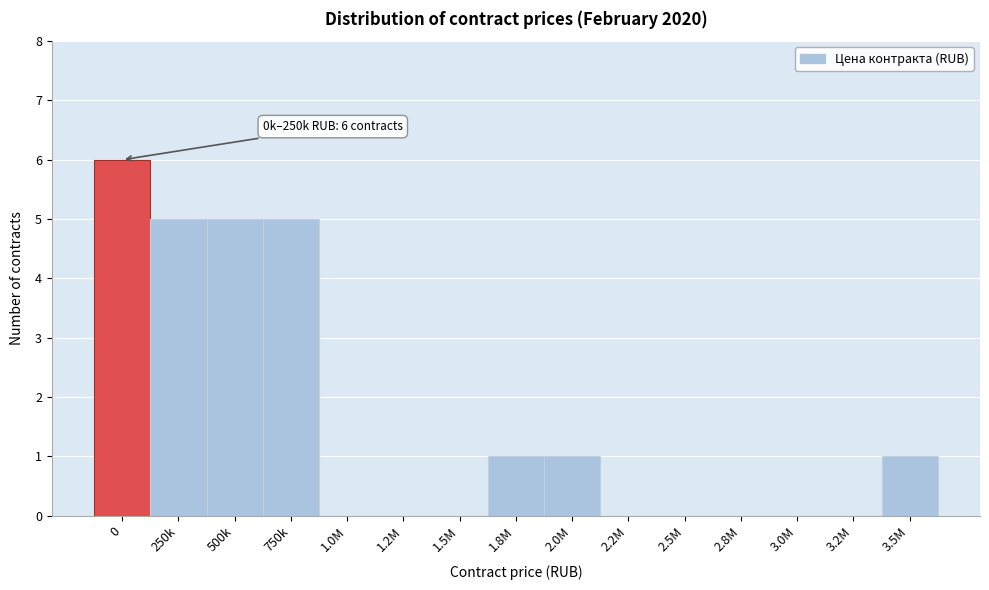

Reading left to right, what are all the values shown in this chart?

0=6	250k=5	500k=5	750k=5	1.0M=0	1.2M=0	1.5M=0	1.8M=1	2.0M=1	2.2M=0	2.5M=0	2.8M=0	3.0M=0	3.2M=0	3.5M=1